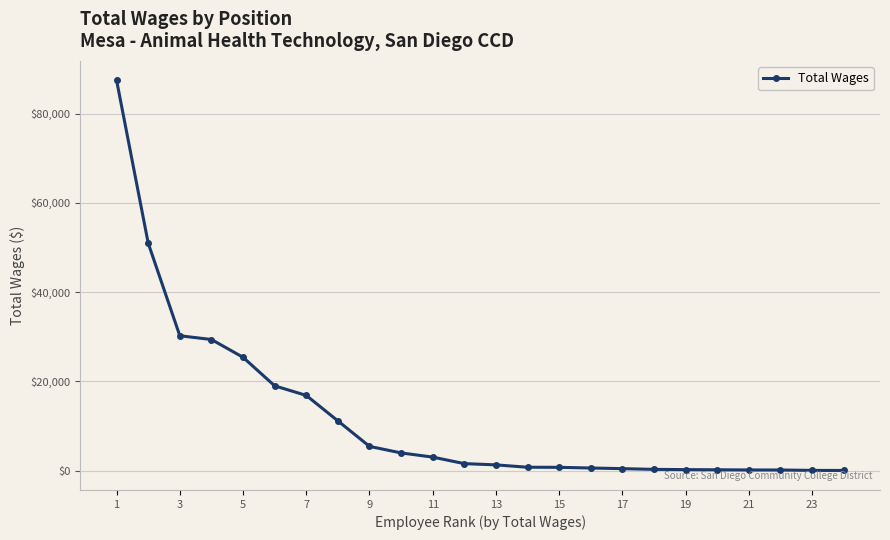

How many values are below 1553?

12